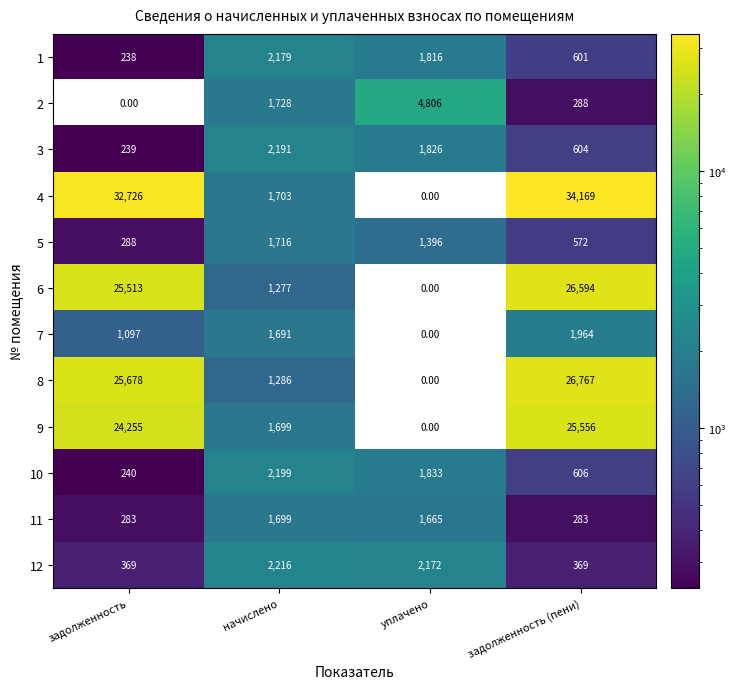

Which series changed the most between задолженность and уплачено?

4